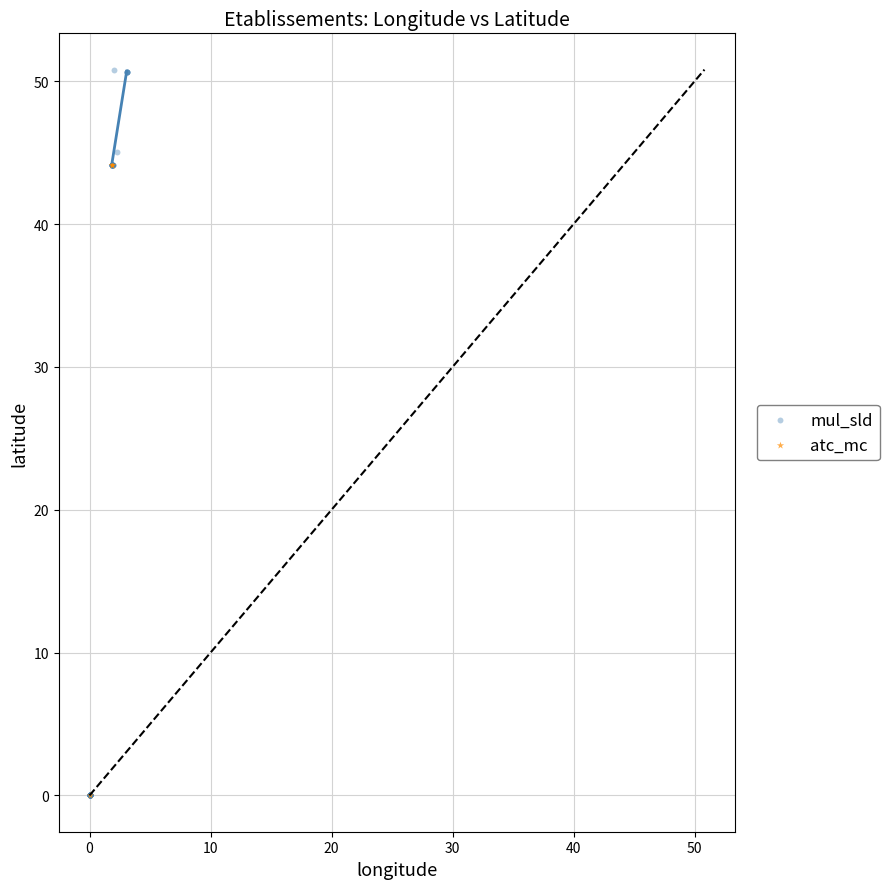

What are all the series names shown in the legend?

mul_sld, atc_mc